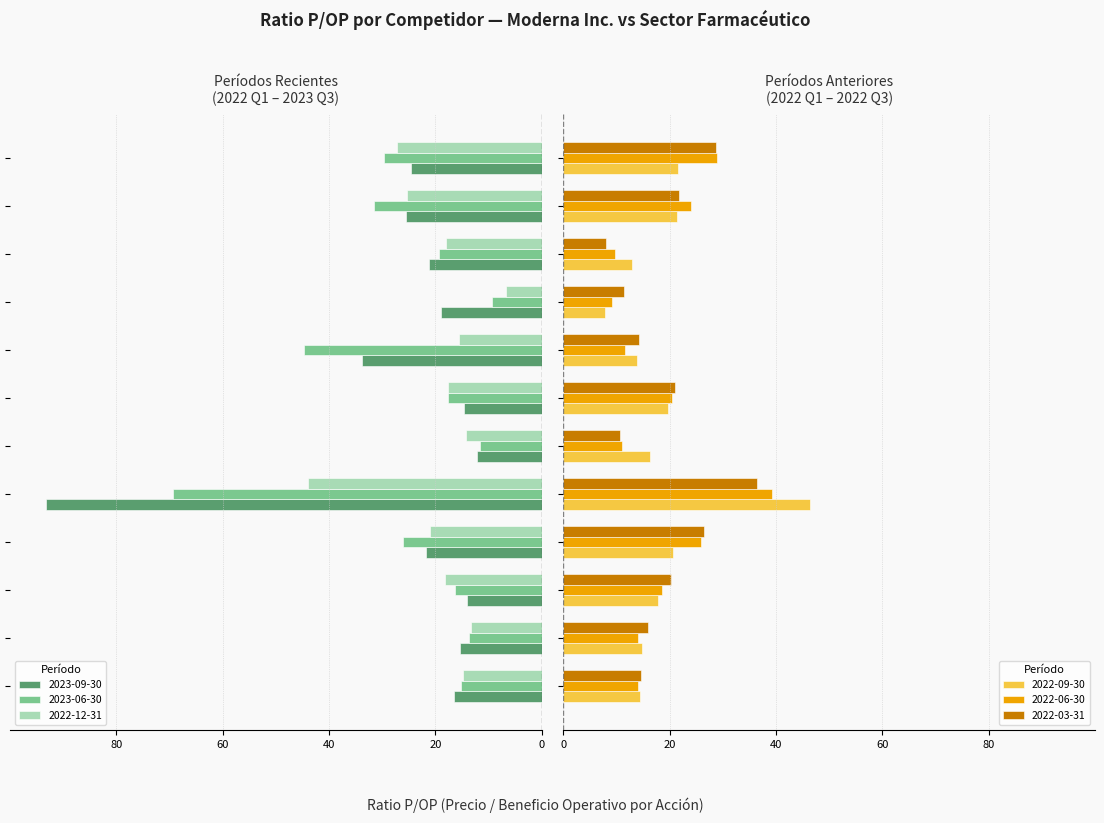

How many data points in 2022-09-30 are above 17?

6